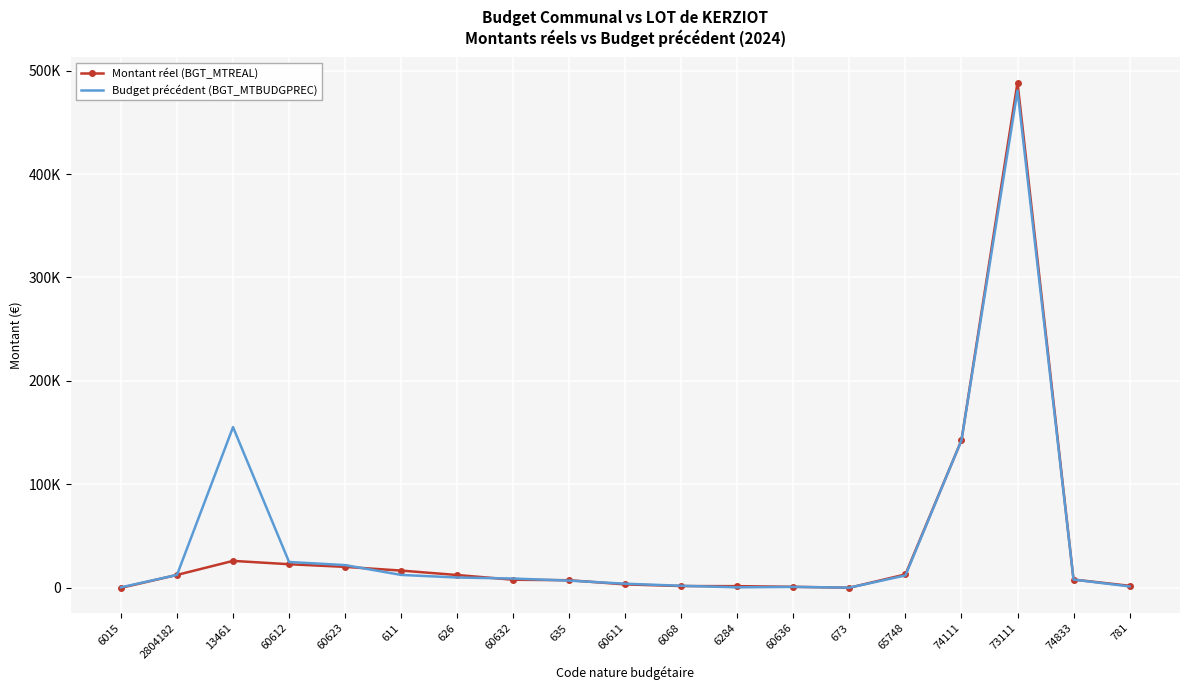

What is the difference between the Budget précédent (BGT_MTBUDGPREC) values at 6284 and 13461?

154878.0